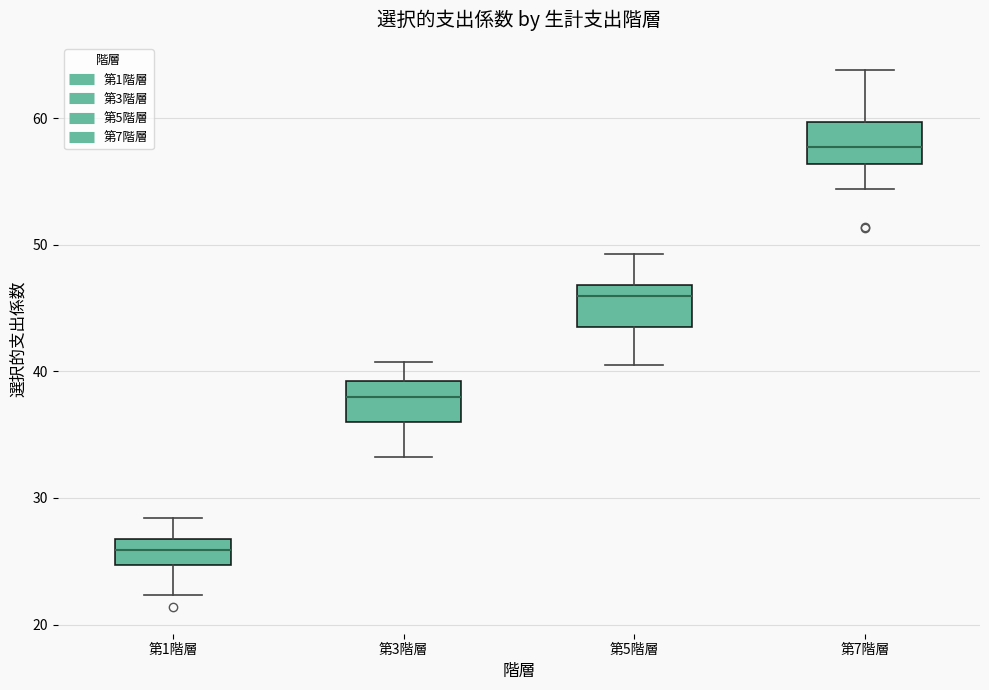

Reading left to right, transcribe this box plot: for each box, give where its median line is, the range the box spans, and where its two whiskers end, as read against the y-axis. The values are not printed on the chart, so give them approximately, as read against the axis.

第1階層: median 26, box 25 to 27, whiskers 22 to 28
第3階層: median 38, box 36 to 39, whiskers 33 to 41
第5階層: median 46, box 44 to 47, whiskers 41 to 49
第7階層: median 58, box 56 to 60, whiskers 54 to 64